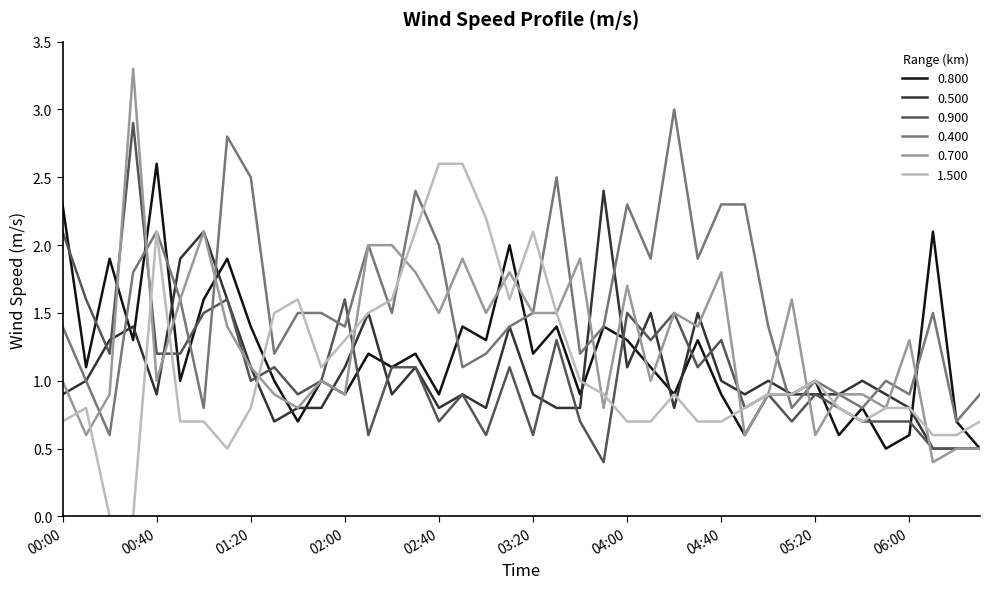

True or false: 0.900 and 0.800 intersect in this chart.

True